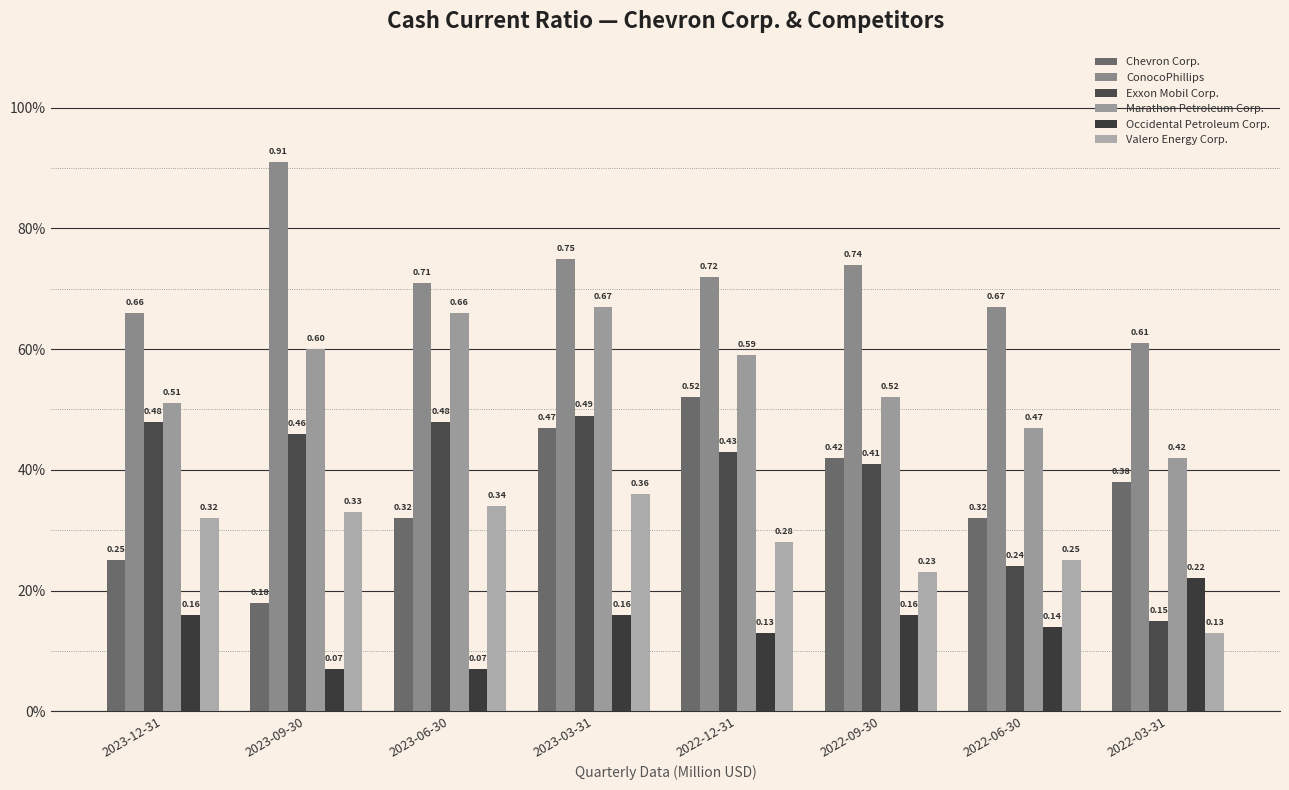

Which series has the largest range (max minus min)?

Chevron Corp.